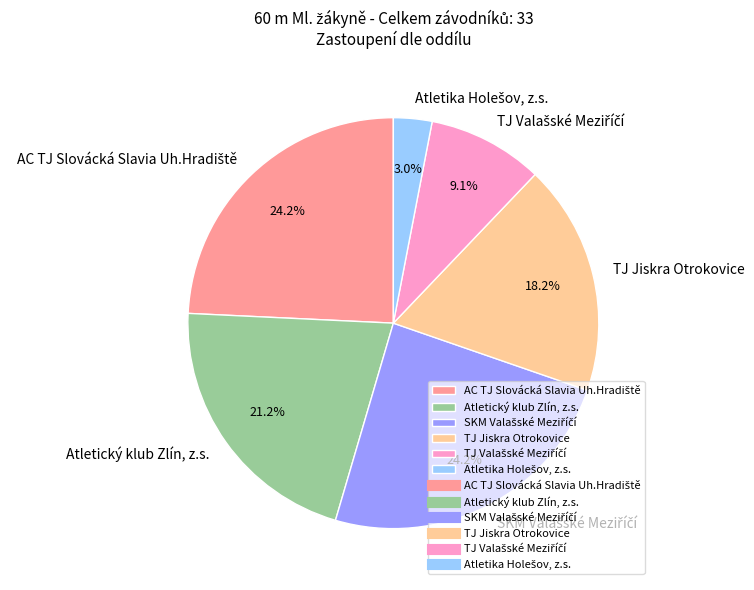

Is there a majority slice in this chart?

No